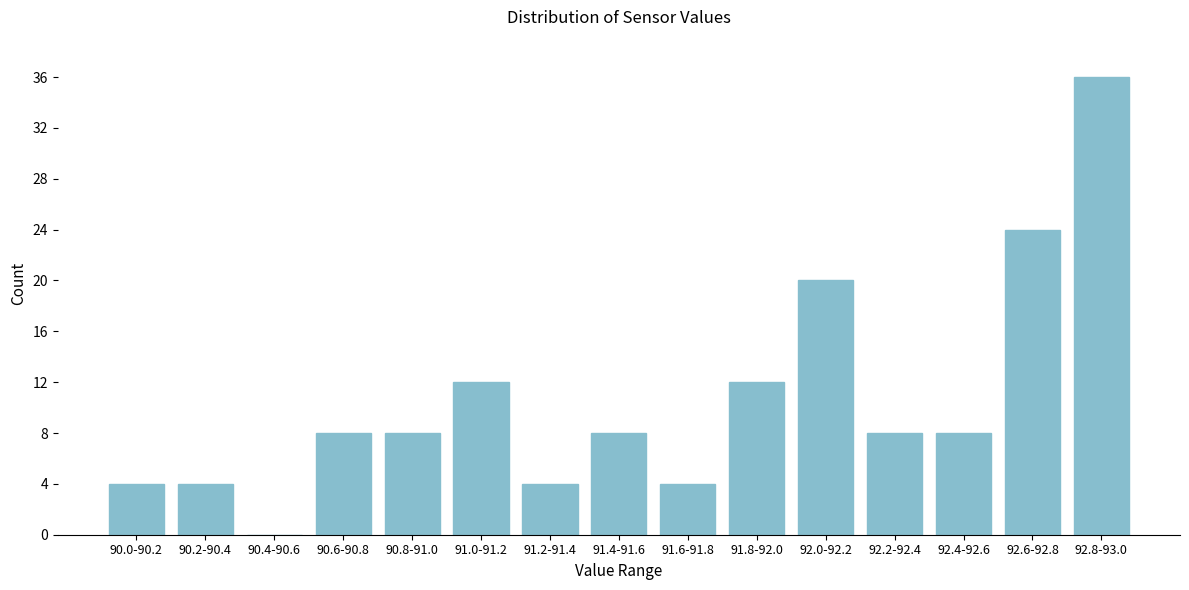

Reading right to left, what are all the values shown in this chart?

92.8-93.0=36	92.6-92.8=24	92.4-92.6=8	92.2-92.4=8	92.0-92.2=20	91.8-92.0=12	91.6-91.8=4	91.4-91.6=8	91.2-91.4=4	91.0-91.2=12	90.8-91.0=8	90.6-90.8=8	90.4-90.6=0	90.2-90.4=4	90.0-90.2=4